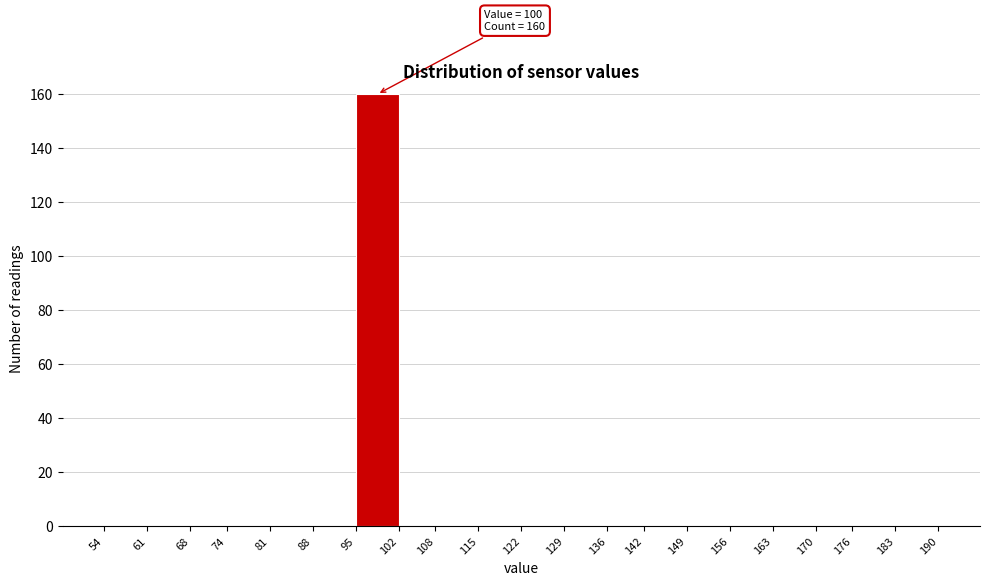

Which range on the x-axis has the tallest bar?

95 to 102